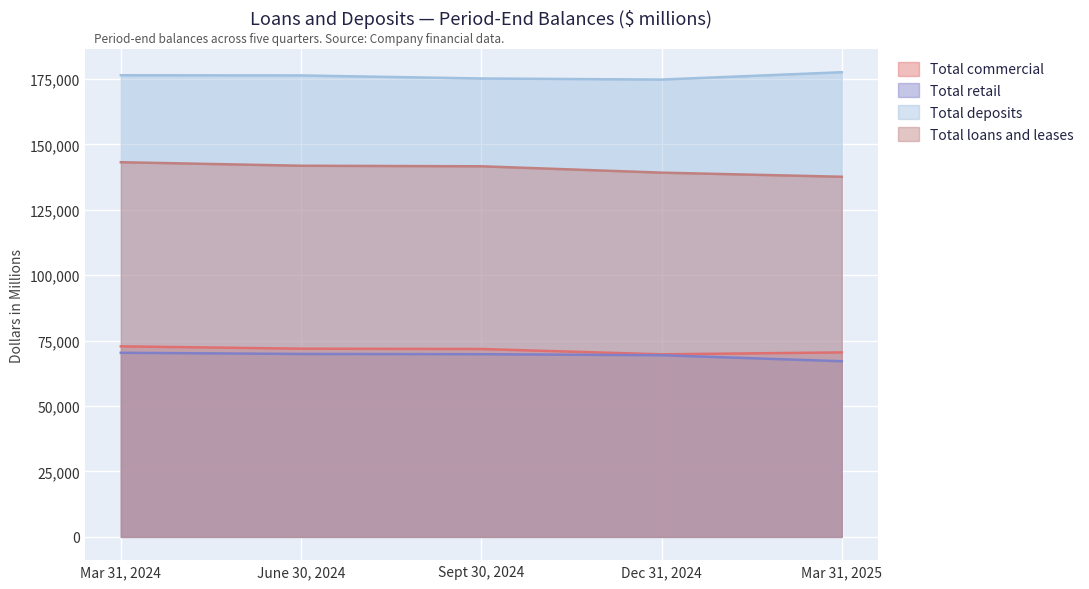

What position from the right is Mar 31, 2025?

1